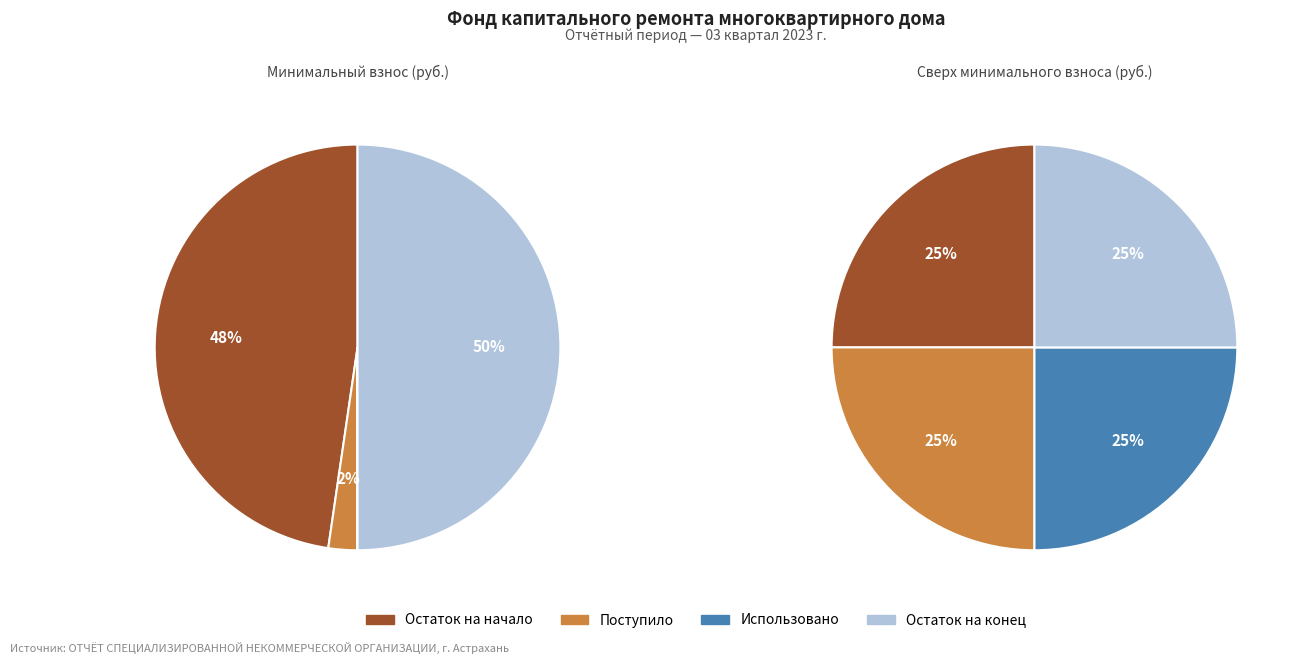

What portion of the pie excludes Остаток на начало периода?

52.3%